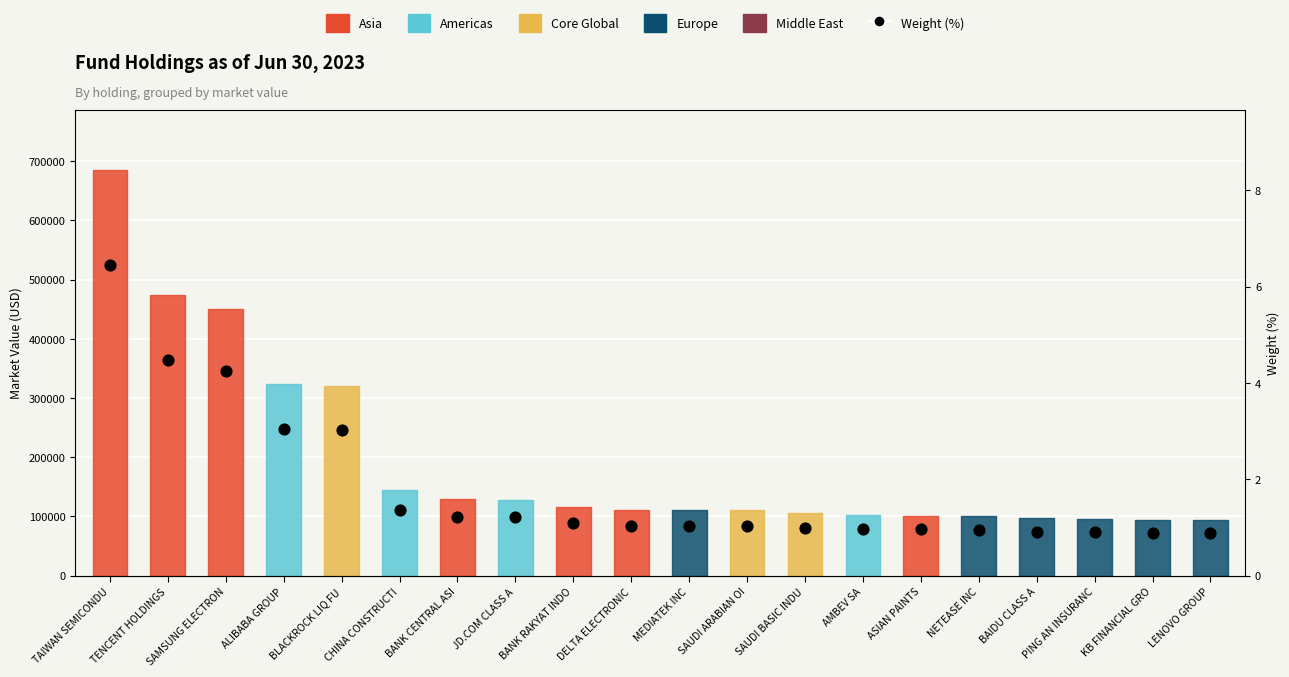

Approximately how many times larger is the value at SAUDI BASIC INDU compared to DELTA ELECTRONIC?

1.0